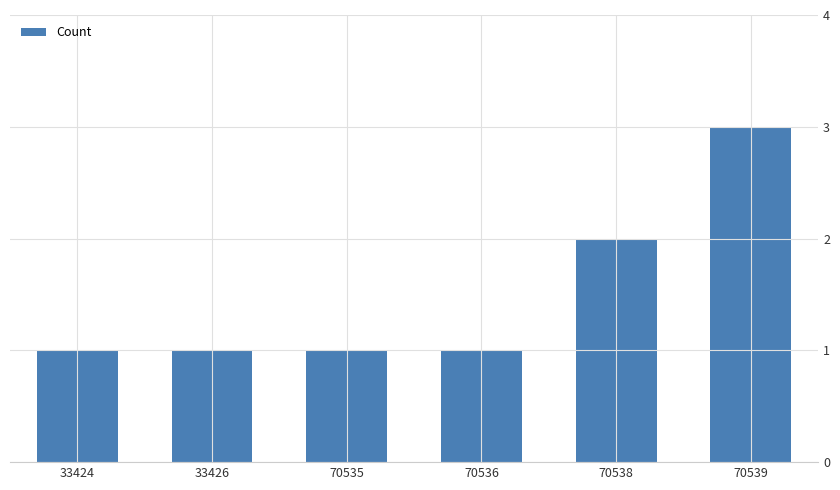

Reading left to right, extract all data points from this chart.

33424=1	33426=1	70535=1	70536=1	70538=2	70539=3